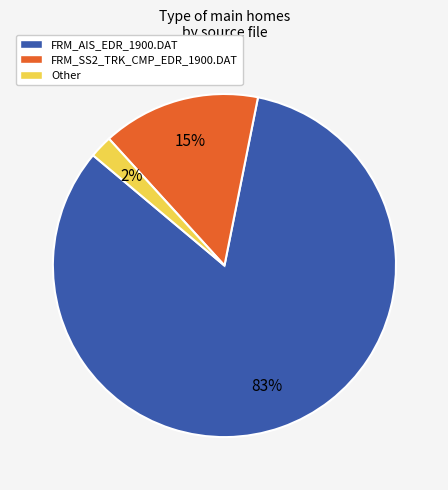

Combined, do FRM_AIS_EDR_1900.DAT and Other account for over 50%?

Yes